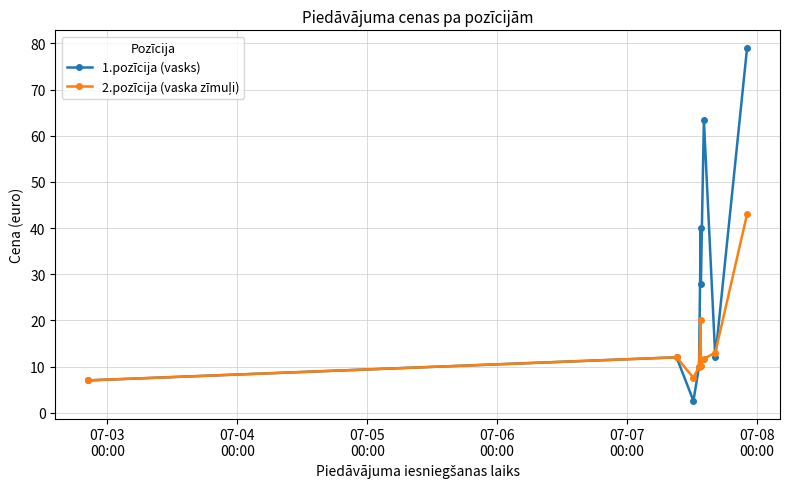

How many interior local valleys does the 1.pozīcija (vasks) series have?

3